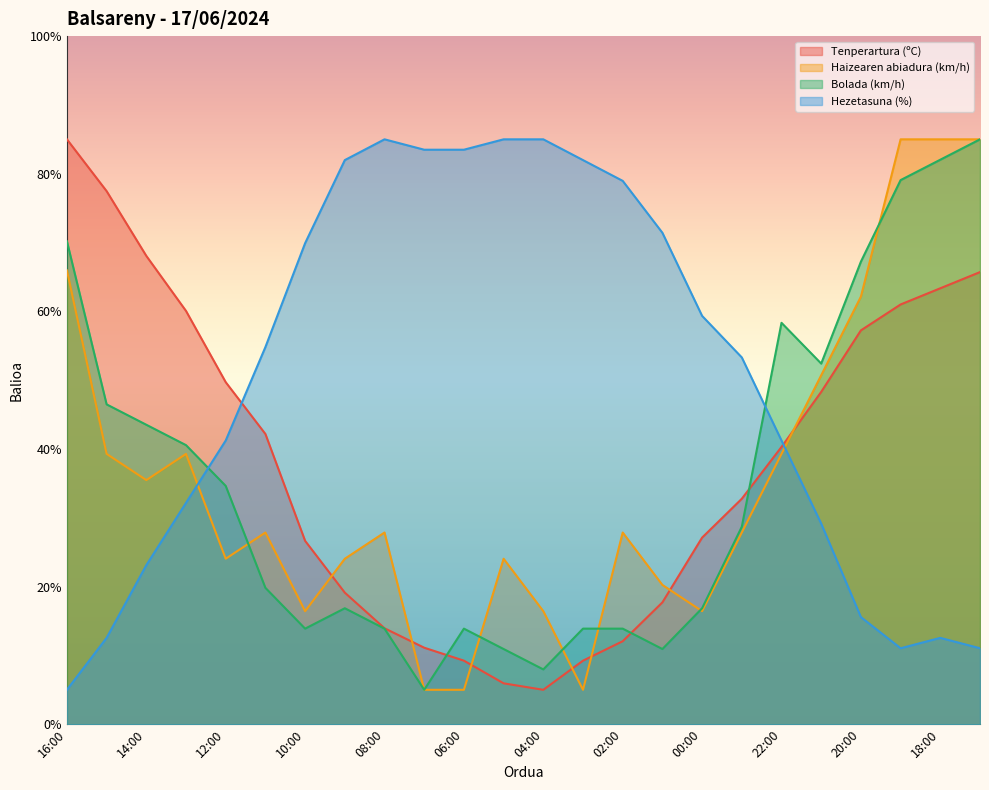

True or false: Bolada (km/h) has a value of 43.5 at 14:00.

True